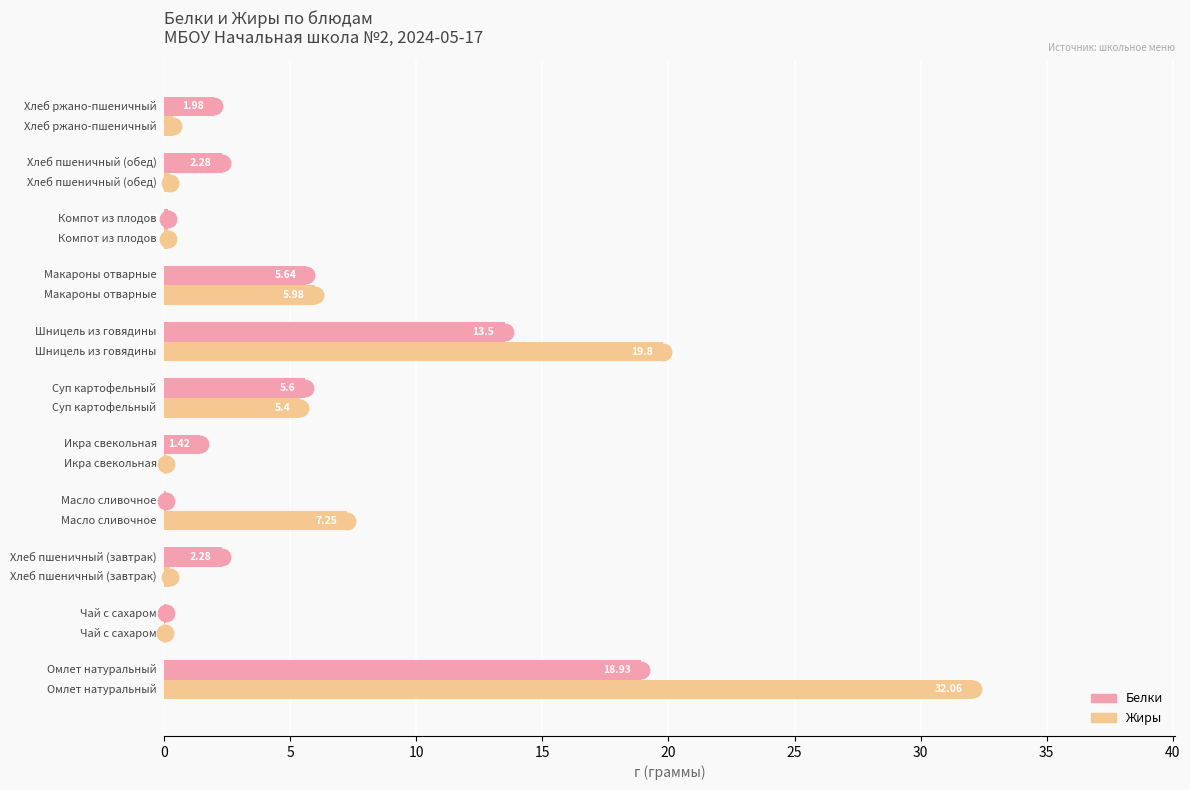

Which series contains the highest Y value?

Жиры